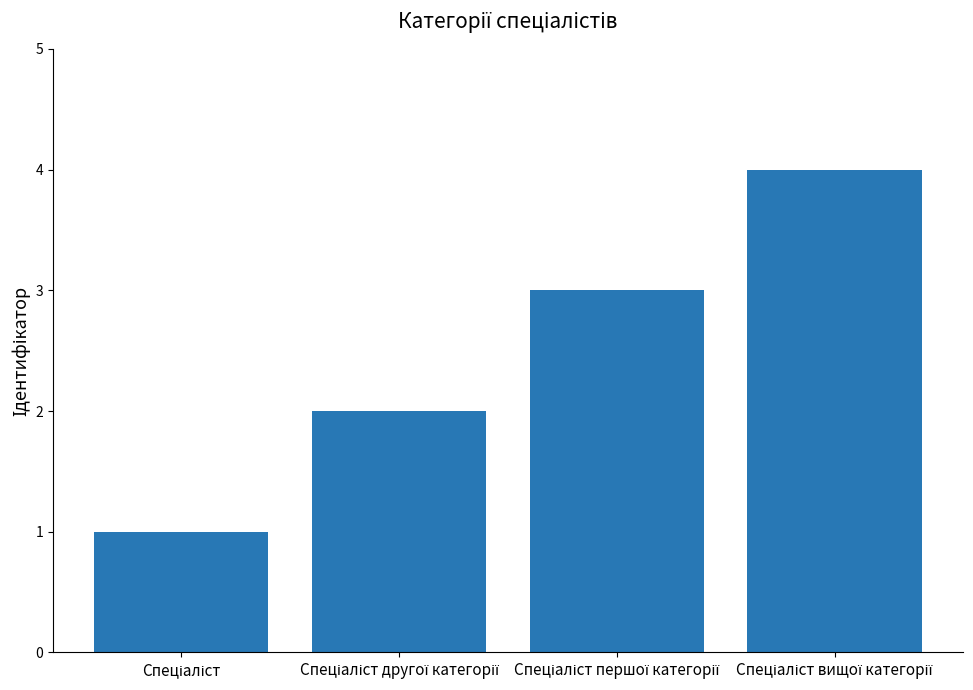

Count the values in the range 2 to 4.

3